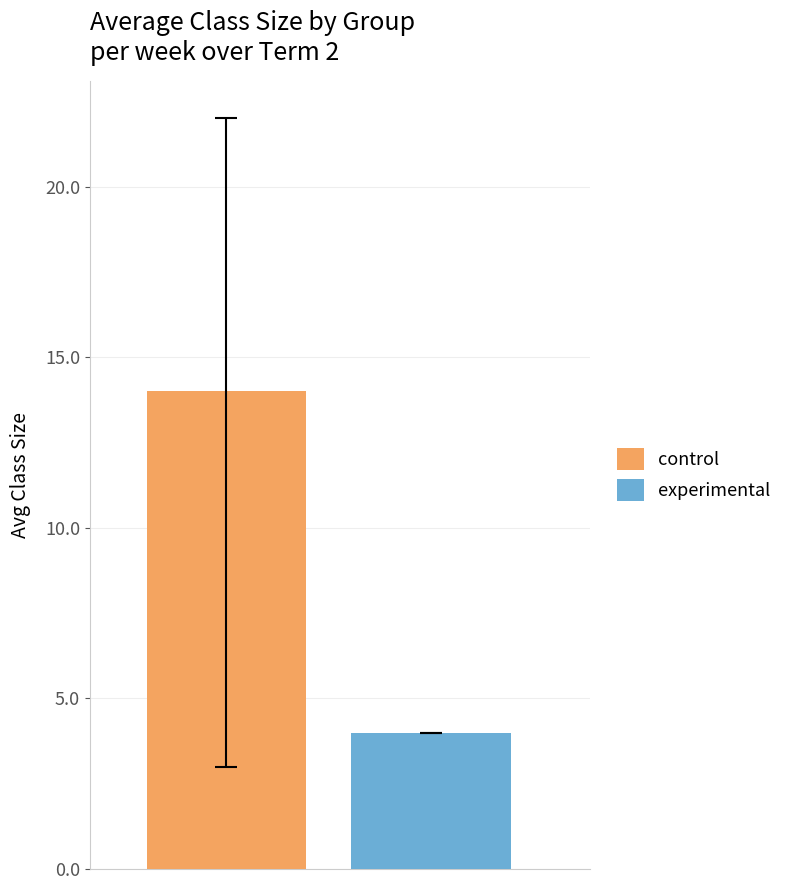

Which series has the widest spread of values?

control